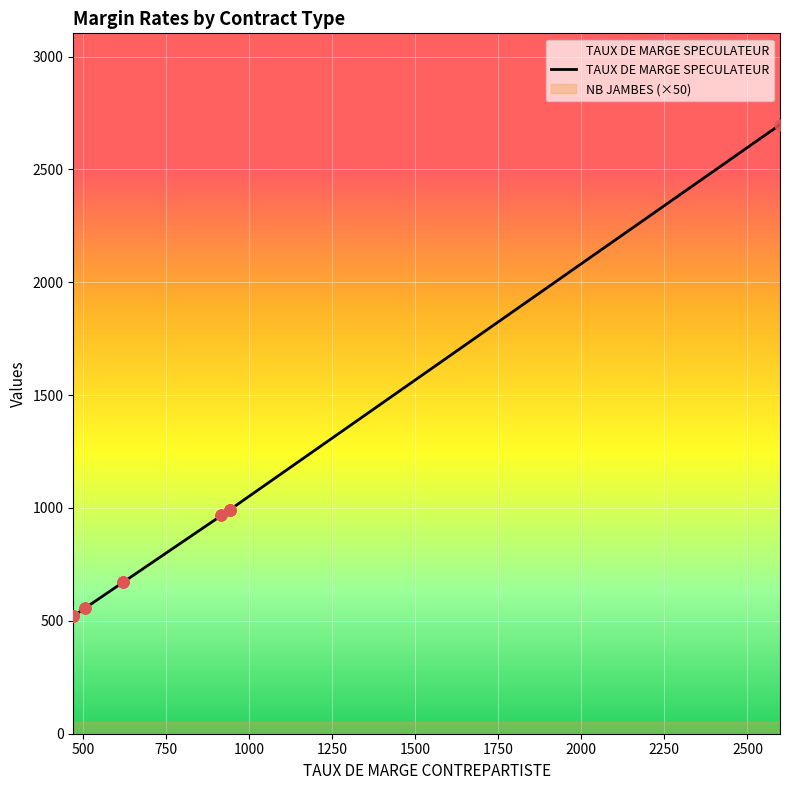

Which has a higher value, 2500 or 500?

2500